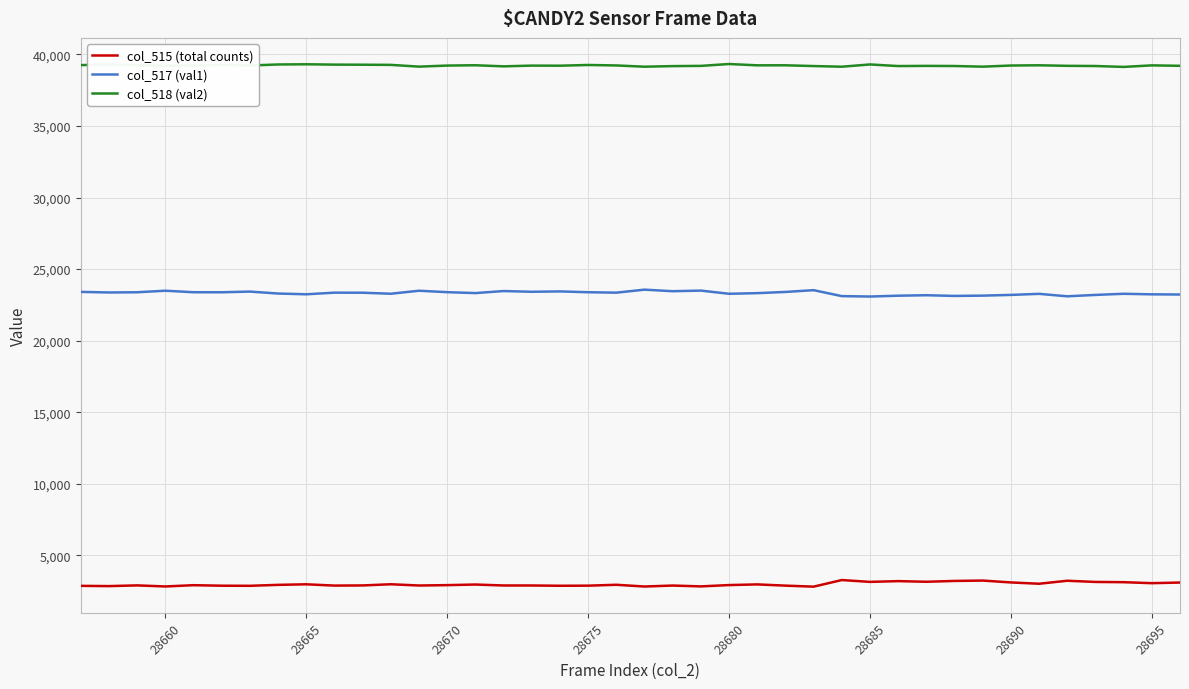

Rank the series by their maximum value, from highest to lowest.

col_518 (val2), col_517 (val1), col_515 (total counts)